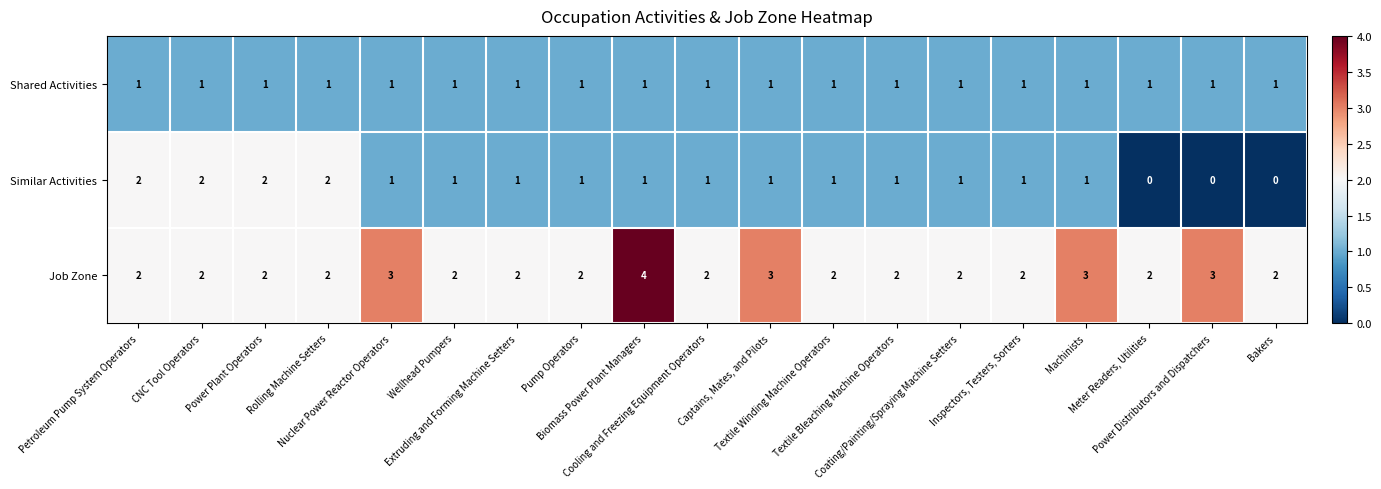

What is the sum of all Job Zone values?

44